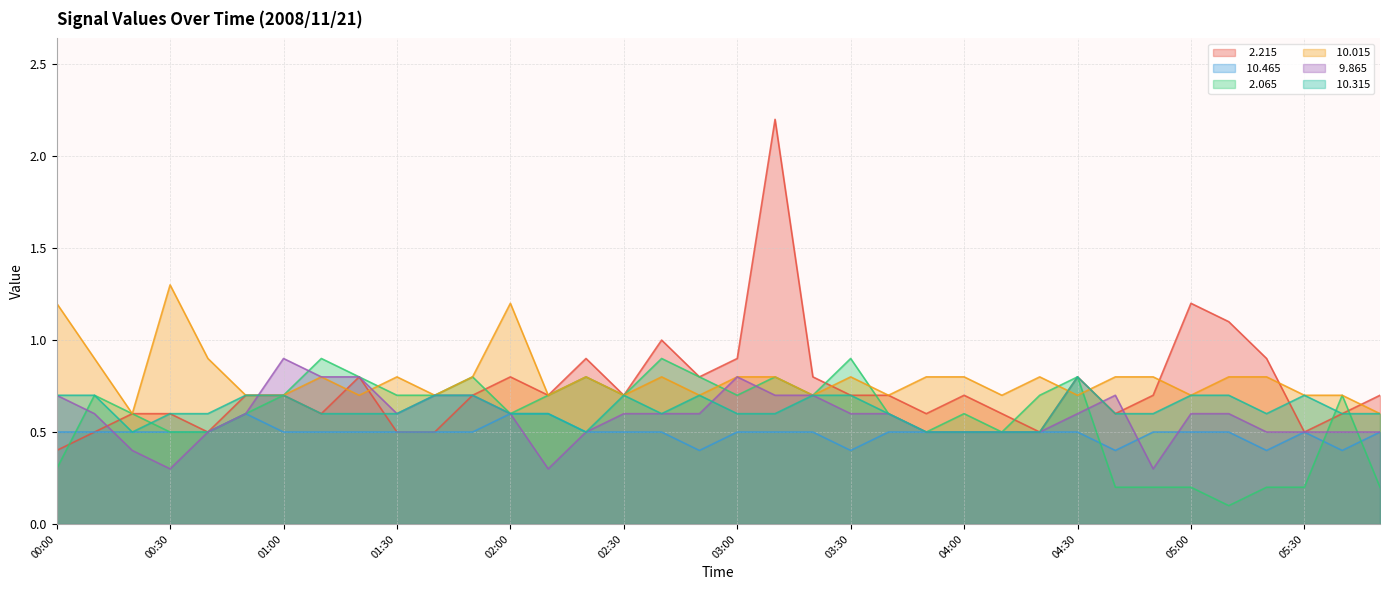

Reading left to right, list all the values displayed in this chart.

  2.215: 0.4	0.5	0.6	0.6	0.5	0.7	0.7	0.6	0.8	0.5	0.5	0.7	0.8	0.7	0.9	0.7	1.0	0.8	0.9	2.2	0.8	0.7	0.7	0.6	0.7	0.6	0.5	0.8	0.6	0.7	1.2	1.1	0.9	0.5	0.6	0.7
 10.465: 0.5	0.5	0.5	0.5	0.5	0.6	0.5	0.5	0.5	0.5	0.5	0.5	0.6	0.6	0.5	0.5	0.5	0.4	0.5	0.5	0.5	0.4	0.5	0.5	0.5	0.5	0.5	0.5	0.4	0.5	0.5	0.5	0.4	0.5	0.4	0.5
  2.065: 0.3	0.7	0.6	0.5	0.5	0.6	0.7	0.9	0.8	0.7	0.7	0.8	0.6	0.7	0.8	0.7	0.9	0.8	0.7	0.8	0.7	0.9	0.6	0.5	0.6	0.5	0.7	0.8	0.2	0.2	0.2	0.1	0.2	0.2	0.7	0.2
 10.015: 1.2	0.9	0.6	1.3	0.9	0.7	0.7	0.8	0.7	0.8	0.7	0.8	1.2	0.7	0.8	0.7	0.8	0.7	0.8	0.8	0.7	0.8	0.7	0.8	0.8	0.7	0.8	0.7	0.8	0.8	0.7	0.8	0.8	0.7	0.7	0.6
  9.865: 0.7	0.6	0.4	0.3	0.5	0.6	0.9	0.8	0.8	0.6	0.7	0.7	0.6	0.3	0.5	0.6	0.6	0.6	0.8	0.7	0.7	0.6	0.6	0.5	0.5	0.5	0.5	0.6	0.7	0.3	0.6	0.6	0.5	0.5	0.5	0.5
 10.315: 0.7	0.7	0.5	0.6	0.6	0.7	0.7	0.6	0.6	0.6	0.7	0.7	0.6	0.6	0.5	0.7	0.6	0.7	0.6	0.6	0.7	0.7	0.6	0.5	0.5	0.5	0.5	0.8	0.6	0.6	0.7	0.7	0.6	0.7	0.6	0.6